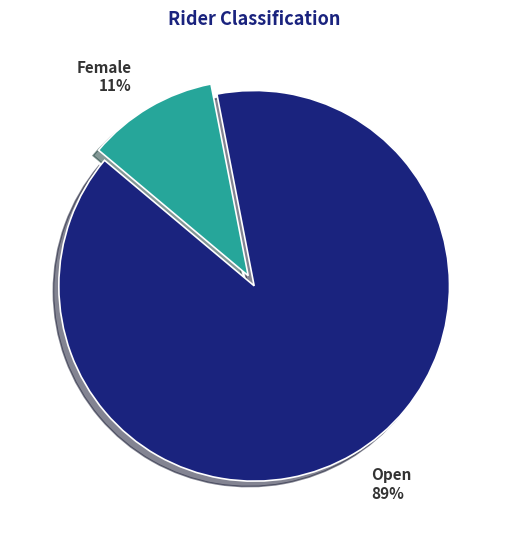

Which category has the smallest portion of the pie?

Female